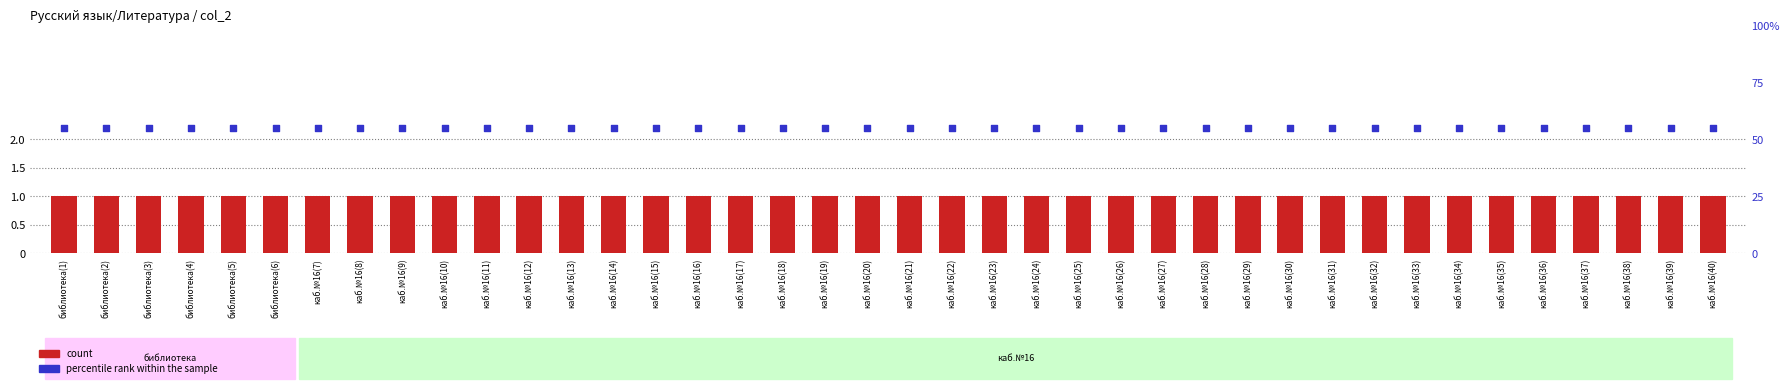

Which series reaches the maximum Y coordinate?

percentile rank within the sample